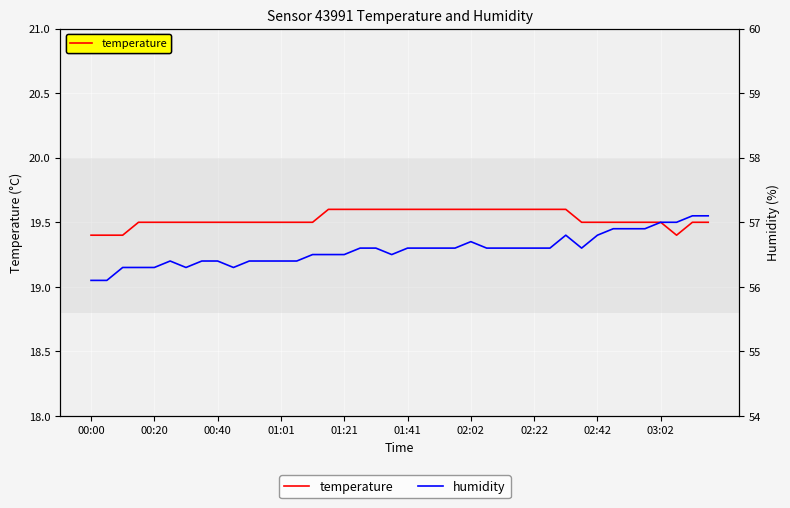

How many temperature values are between 19 and 20?

40